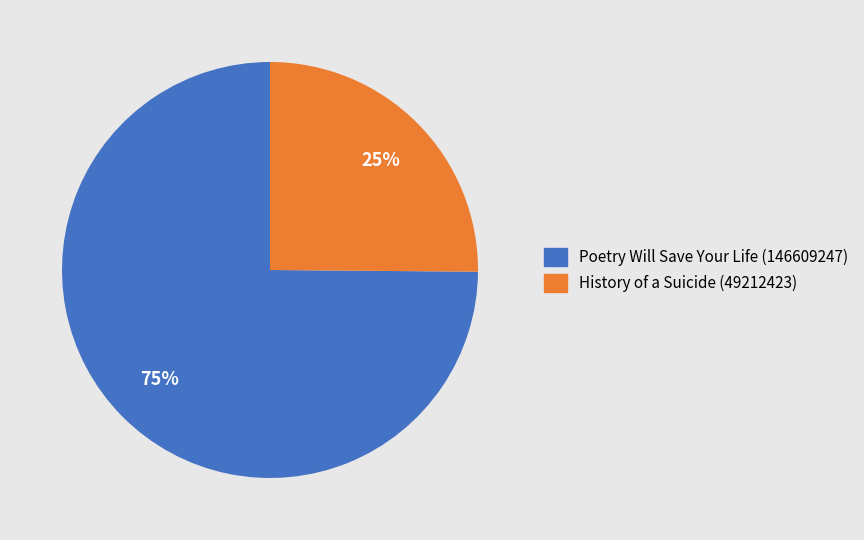

What is the ratio of the value at History of a Suicide (49212423) to the value at Poetry Will Save Your Life (146609247)?

0.3